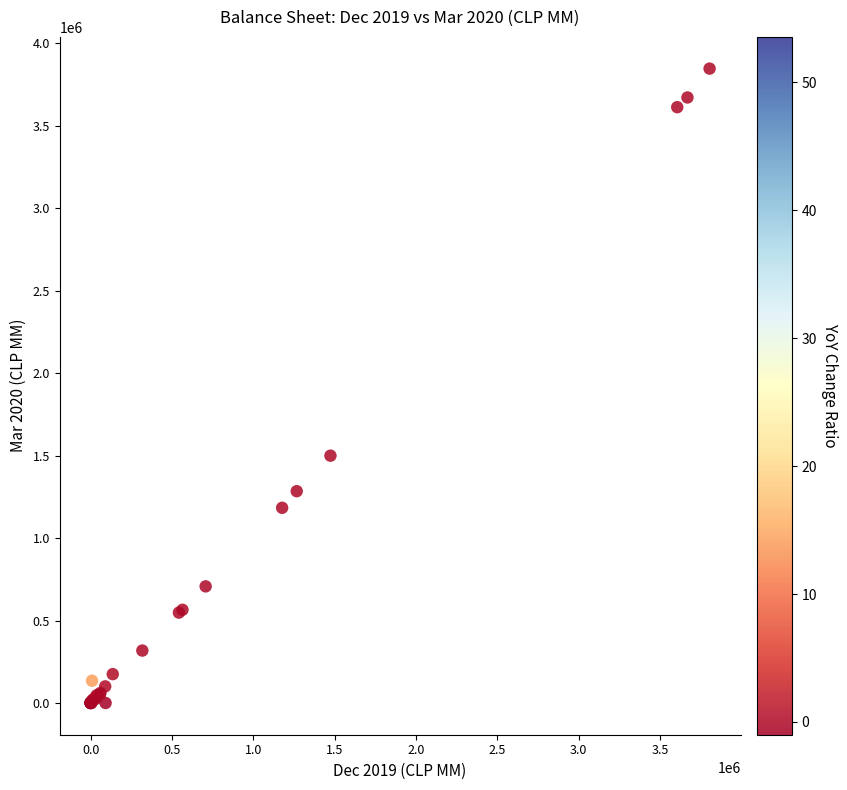

What Y value in the scatter plot is closest to 1923333?

1499707.8